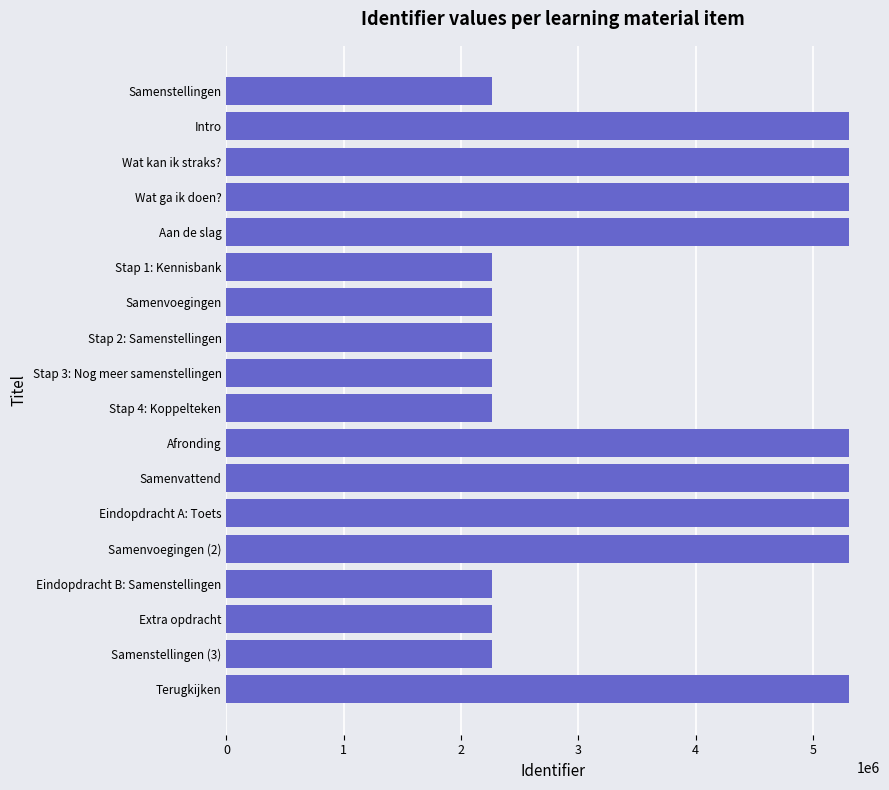

What is the value of the 1st bar from the top?

2262199